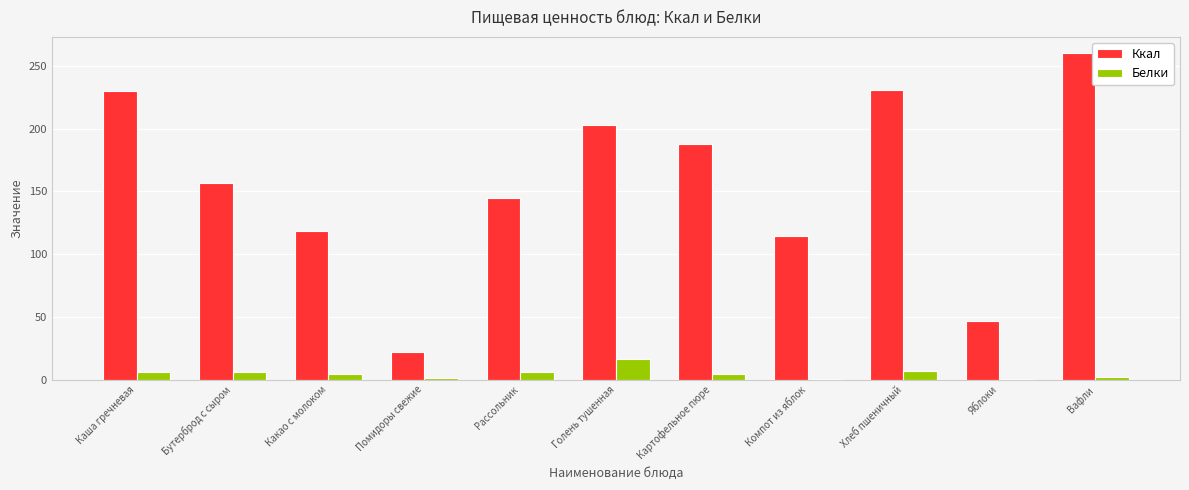

Where is Ккал nearest to the value 141?

Рассольник